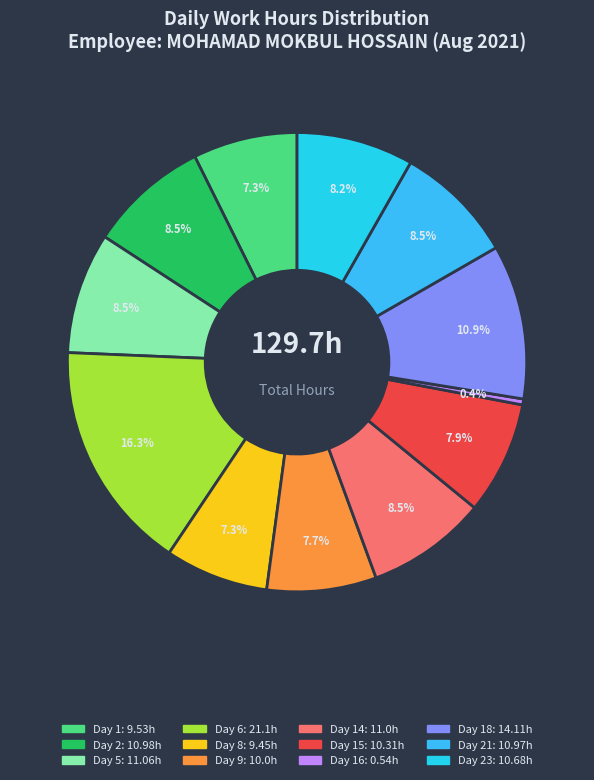

How many slices are in this pie chart?

12